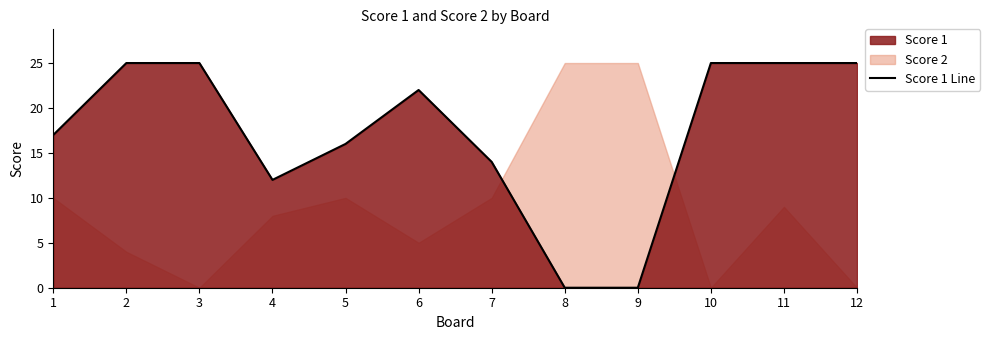

The value at 4 is 20. True or false?

False